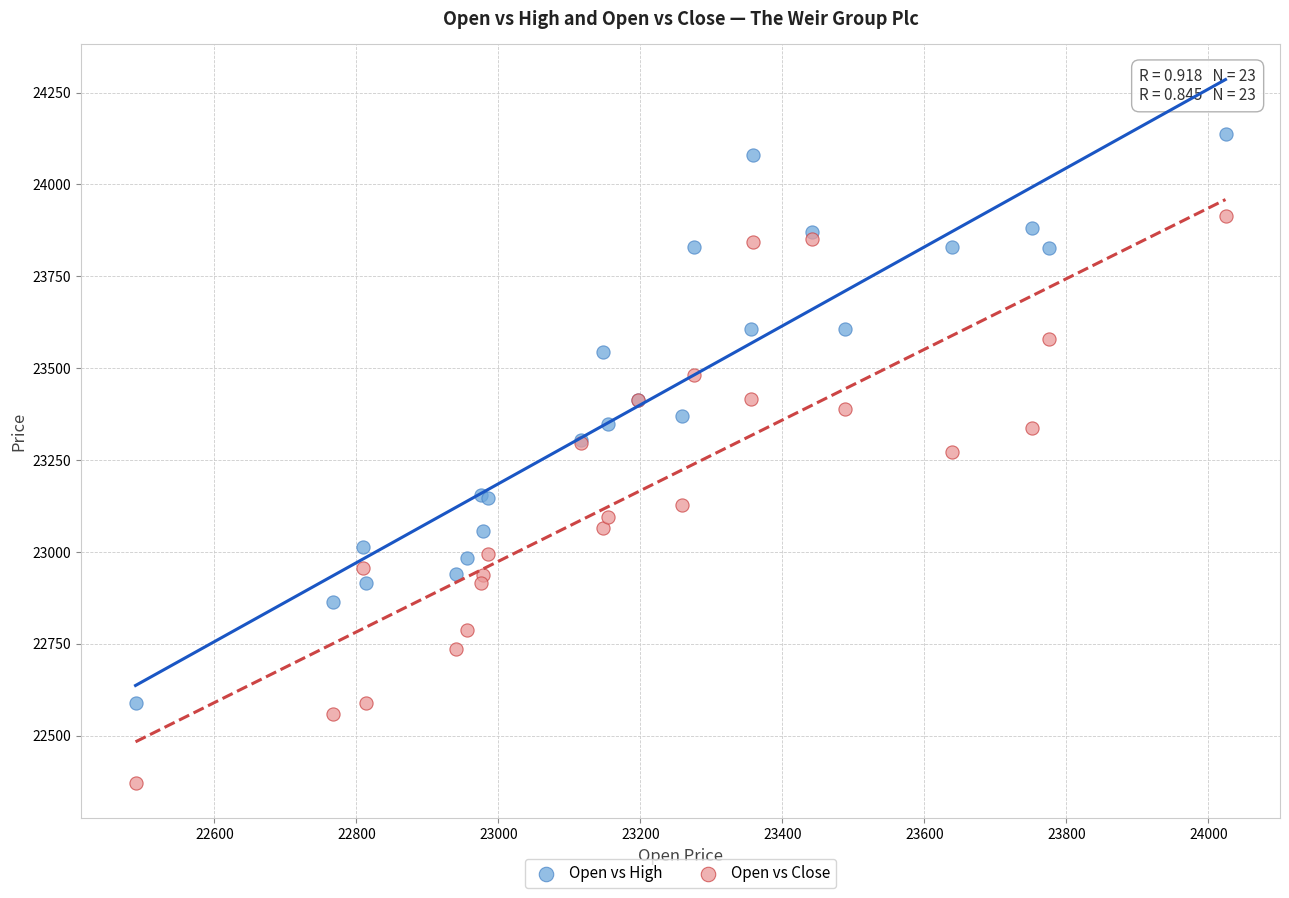

What are all the series names shown in the legend?

Open vs High, Open vs Close